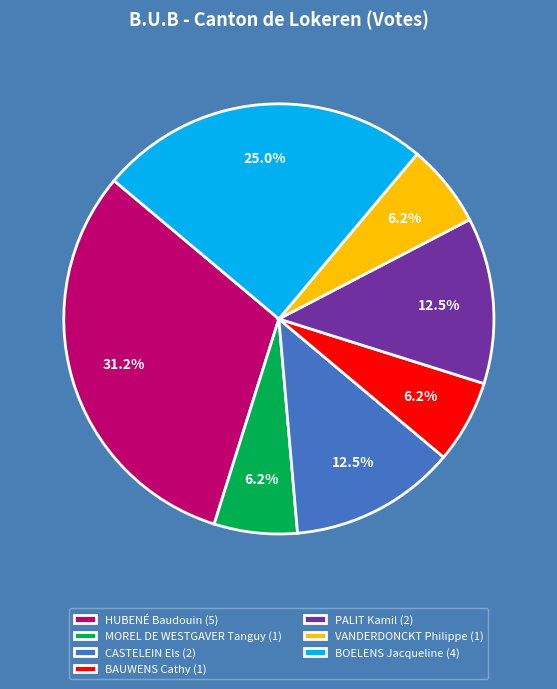

To the nearest percent, what is the combined percentage of CASTELEIN Els and PALIT Kamil?

25%